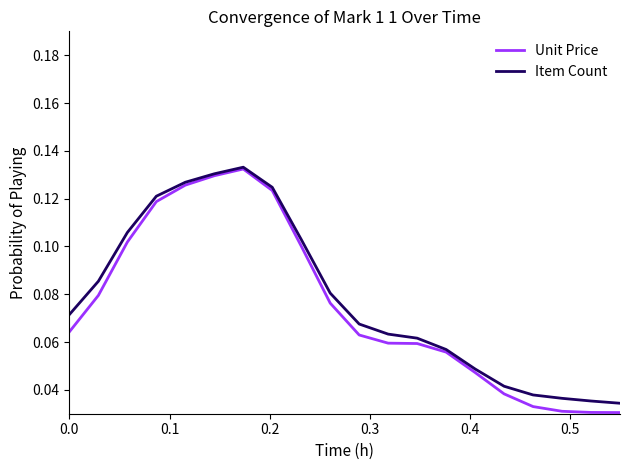

How many categories are shown in the chart?

20